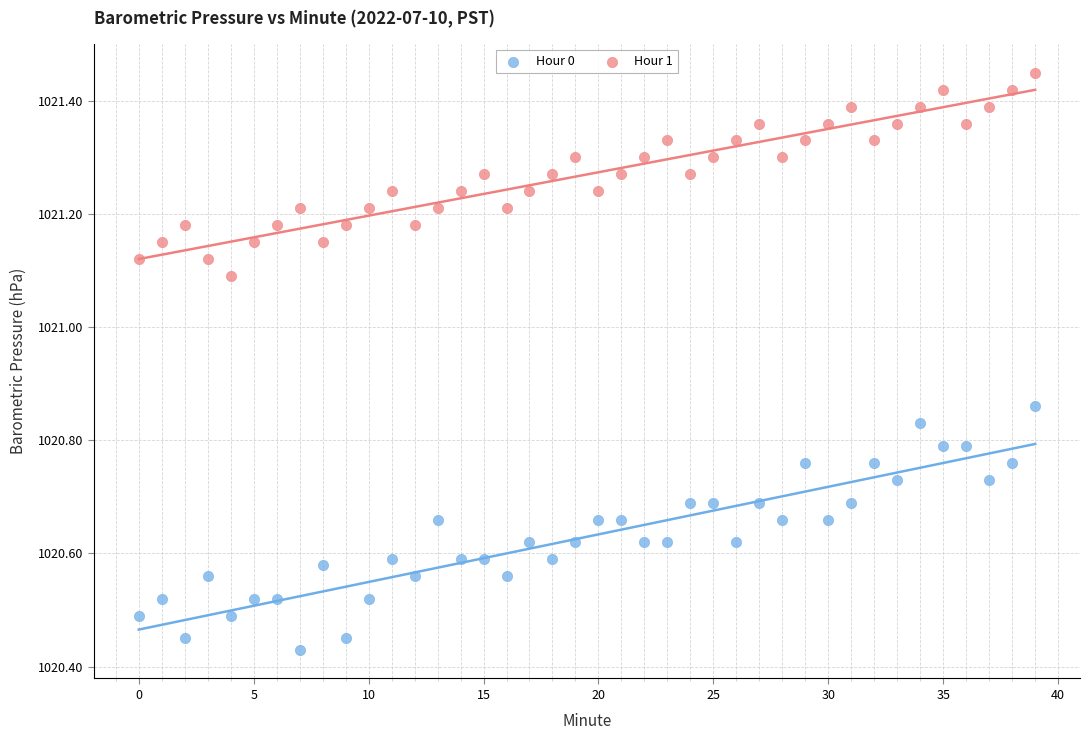

Which series has the largest Y range (max minus min)?

Hour 0